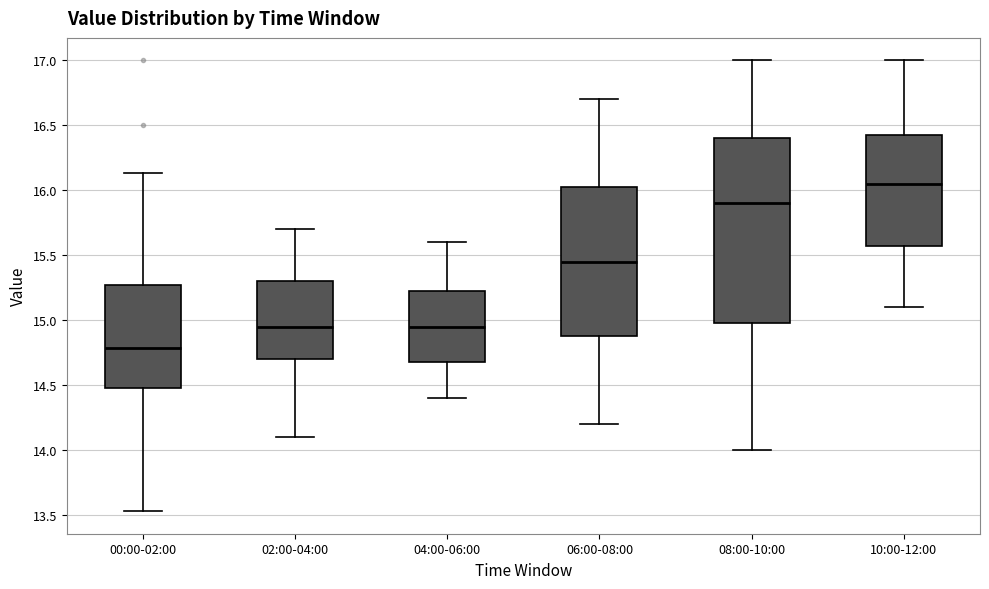

Which box's median line is the highest?

10:00-12:00